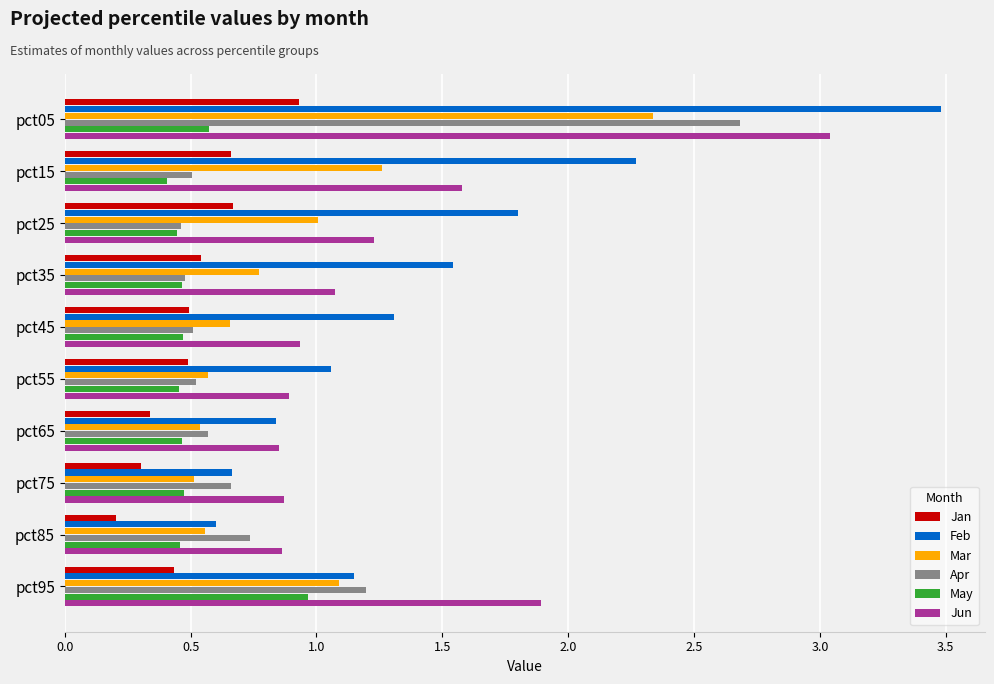

What is the sum of all Apr values?

8.3